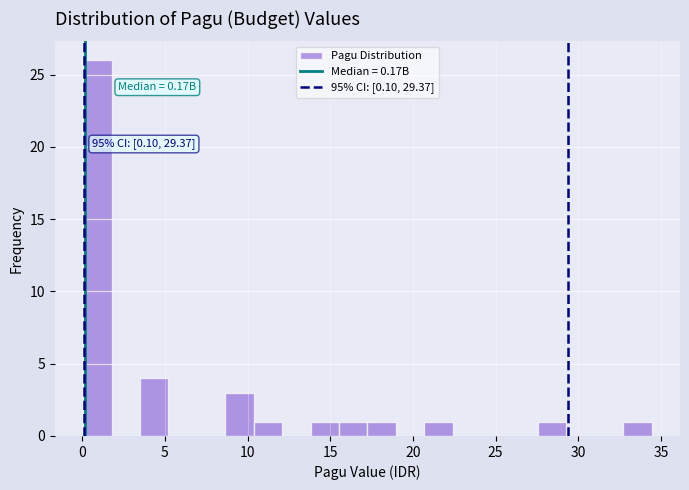

Around what value on the x-axis is the tallest bar? Give the approximate position of its centre, as read against the axis.

1.0